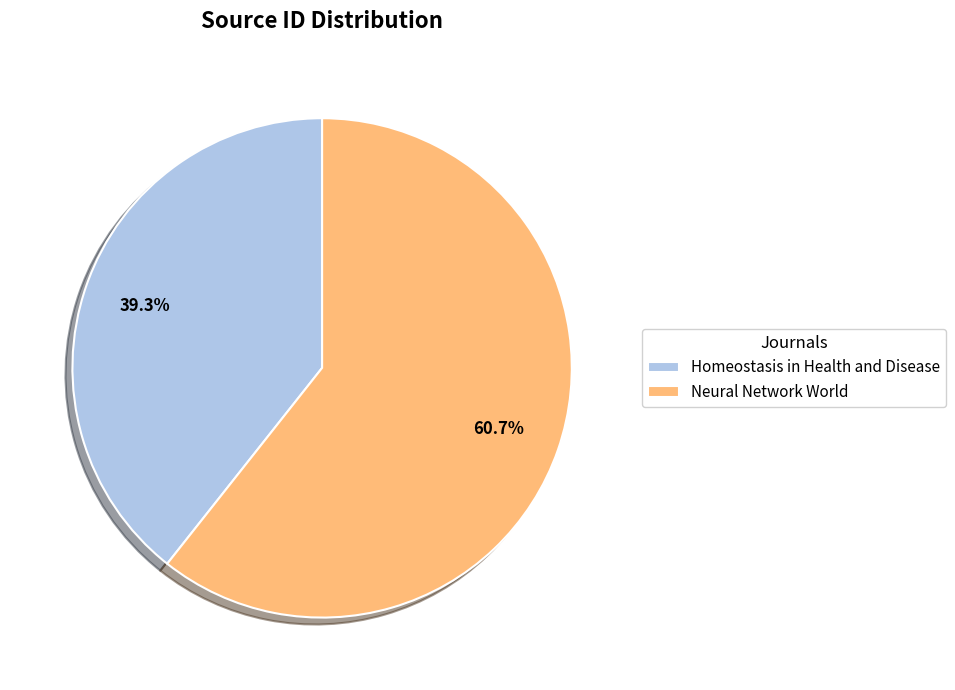

Which category has the smallest portion of the pie?

Homeostasis in Health and Disease